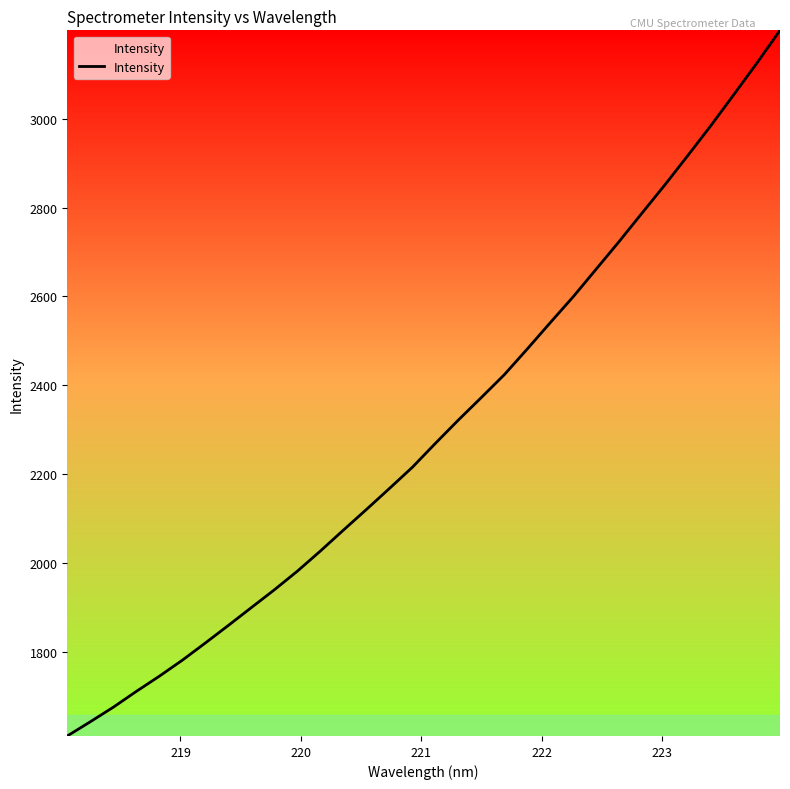

What is the greatest value displayed?

3199.2